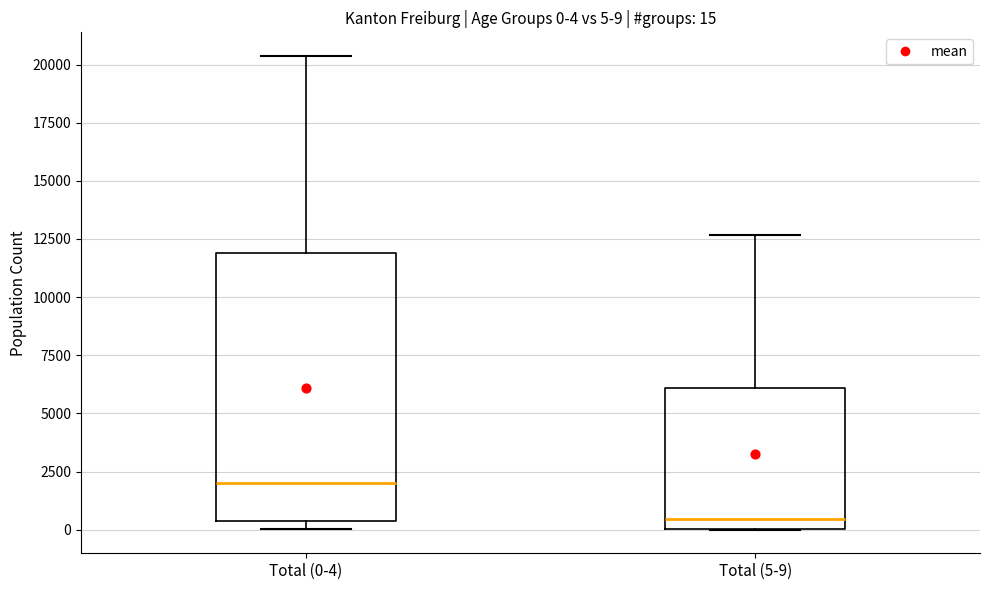

Which box has the highest median line?

Total (0-4)